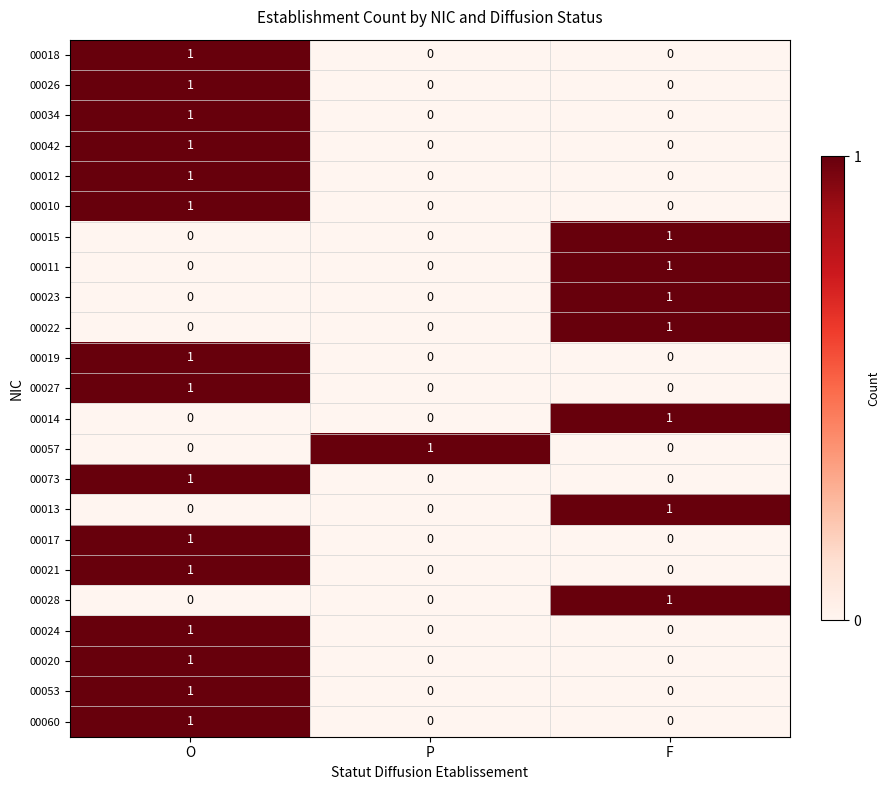

At which label does 00010 reach its peak?

O